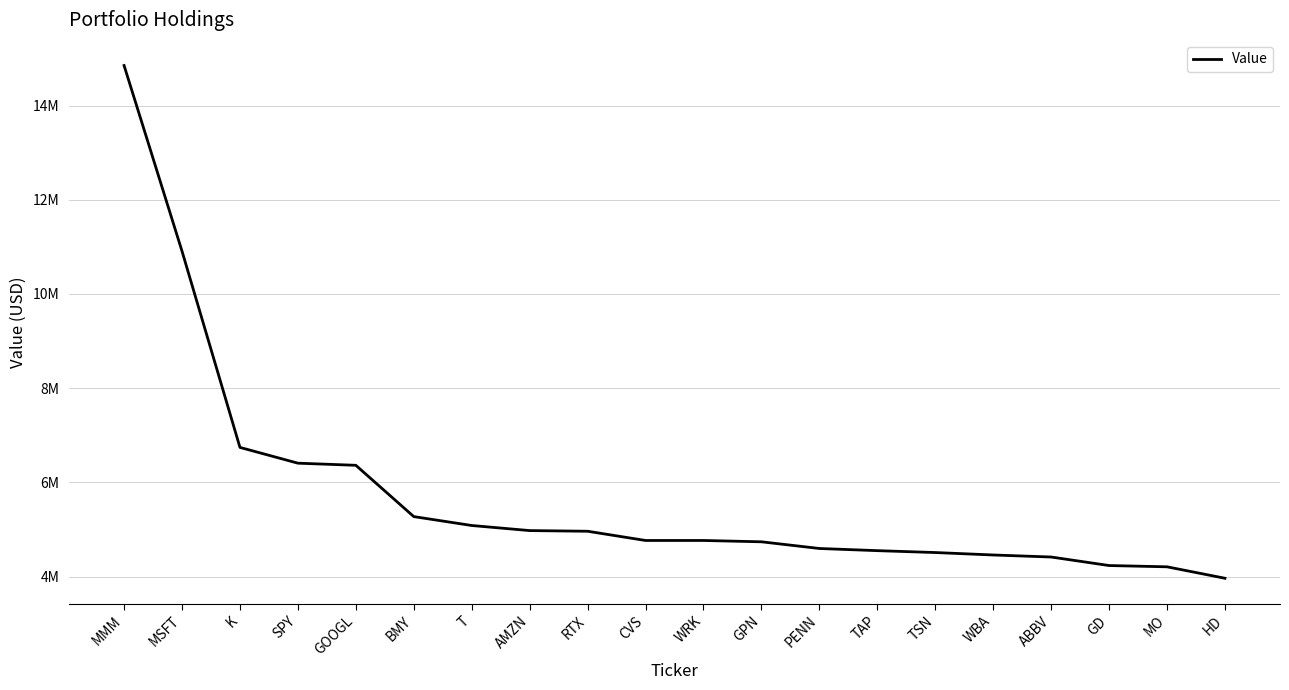

What position from the left is MSFT?

2